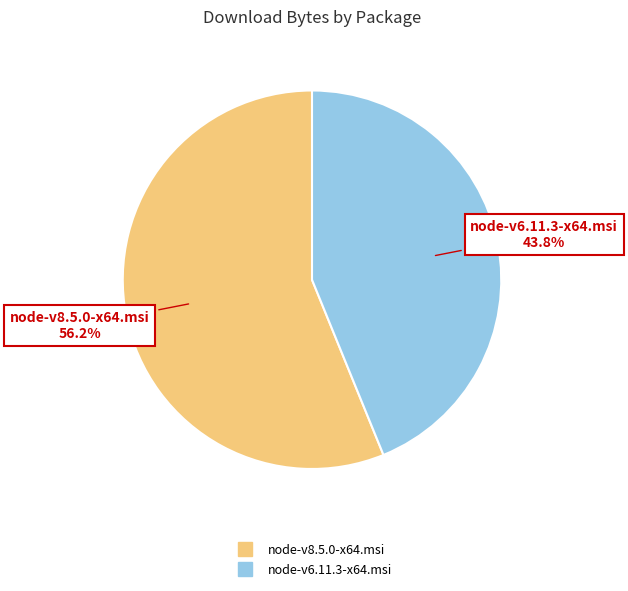

What is the largest slice in the pie chart?

node-v8.5.0-x64.msi